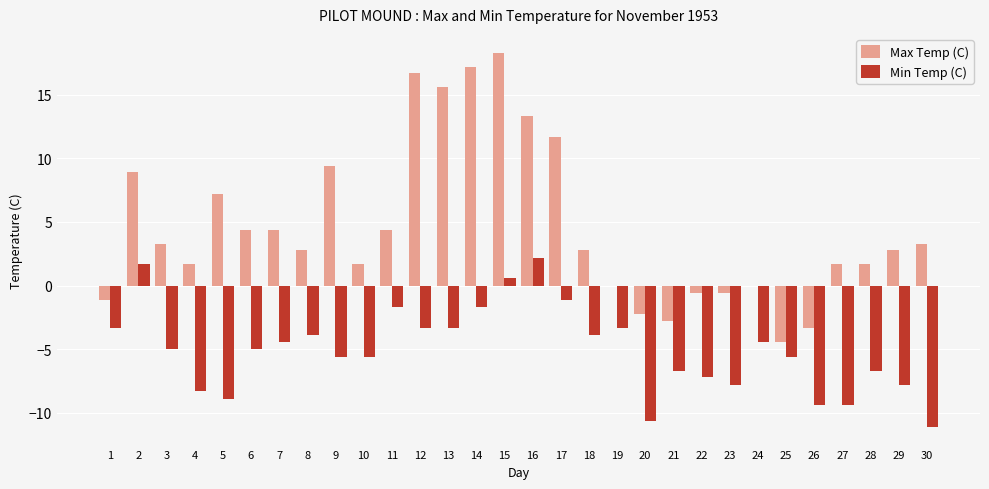

Where is Max Temp (C) nearest to the value 6?

5